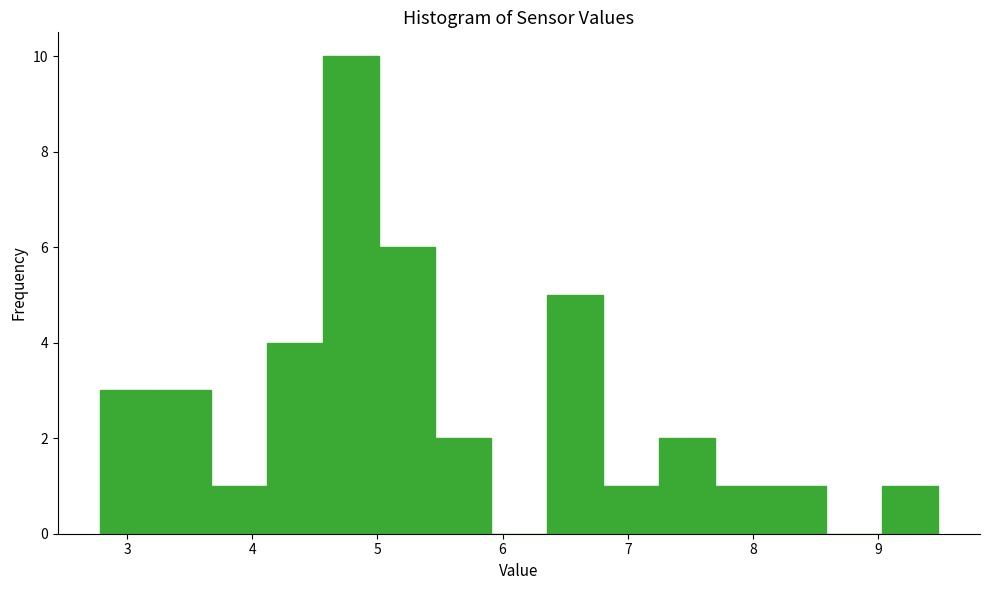

Reading left to right, transcribe this chart: for each bar, give the range it covers on the x-axis and its height. Neither the bar edges nor the heights are printed on the chart, so give them approximately, as read against the axes.

2.8 to 3.2: 3
3.2 to 3.7: 3
3.7 to 4.1: 1
4.1 to 4.6: 4
4.6 to 5.0: 10
5.0 to 5.5: 6
5.5 to 5.9: 2
5.9 to 6.4: 0
6.4 to 6.8: 5
6.8 to 7.2: 1
7.2 to 7.7: 2
7.7 to 8.1: 1
8.1 to 8.6: 1
8.6 to 9.0: 0
9.0 to 9.5: 1